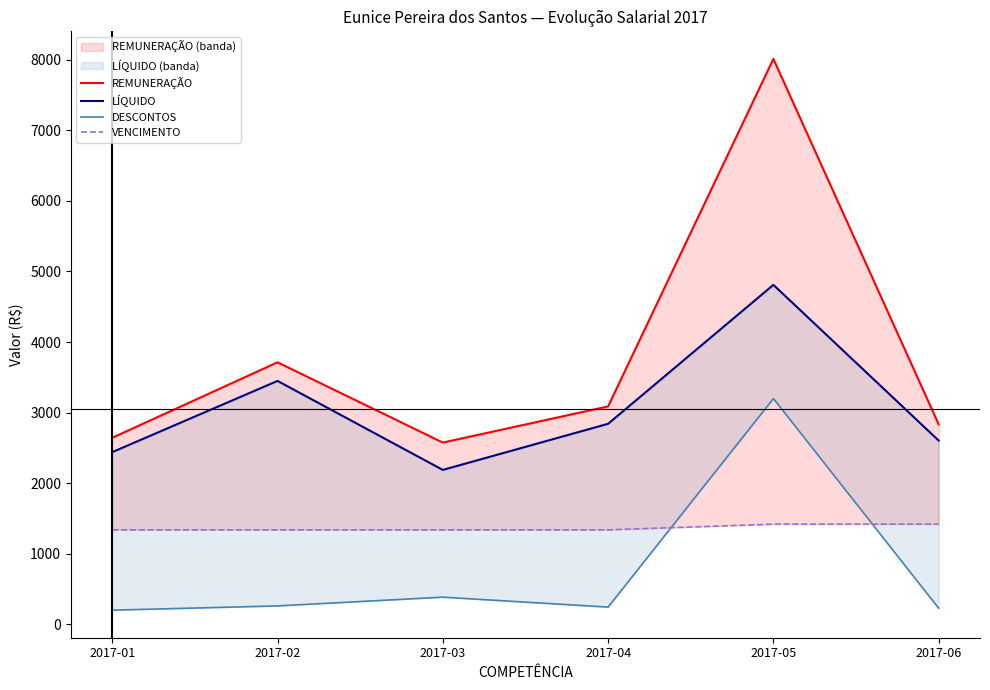

Rank the series by their maximum value, from highest to lowest.

REMUNERAÇÃO, LÍQUIDO, DESCONTOS, VENCIMENTO